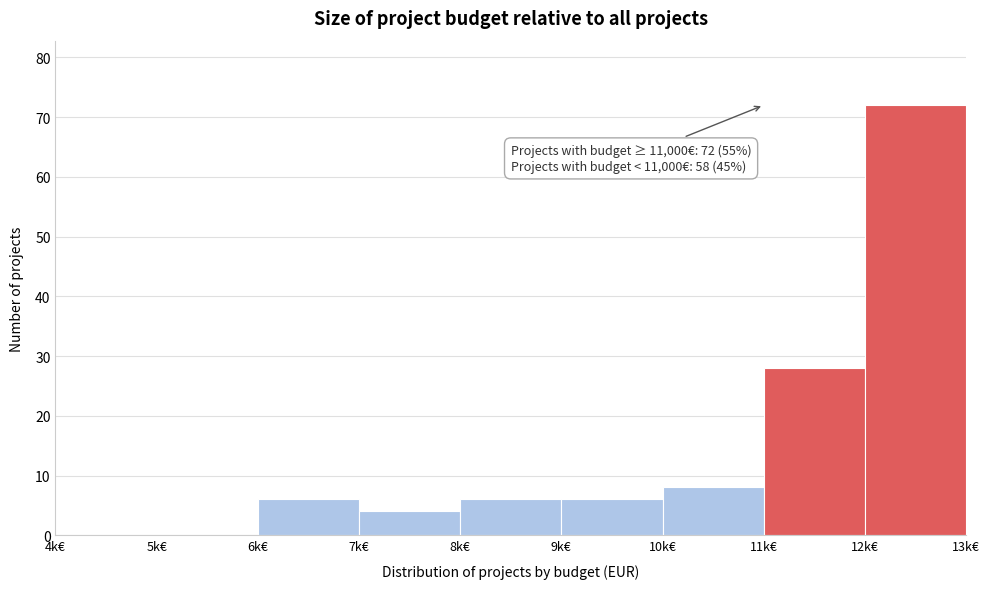

Reading left to right, what are all the values shown in this chart?

4k€=0	5k€=0	6k€=6	7k€=4	8k€=6	9k€=6	10k€=8	11k€=28	12k€=72